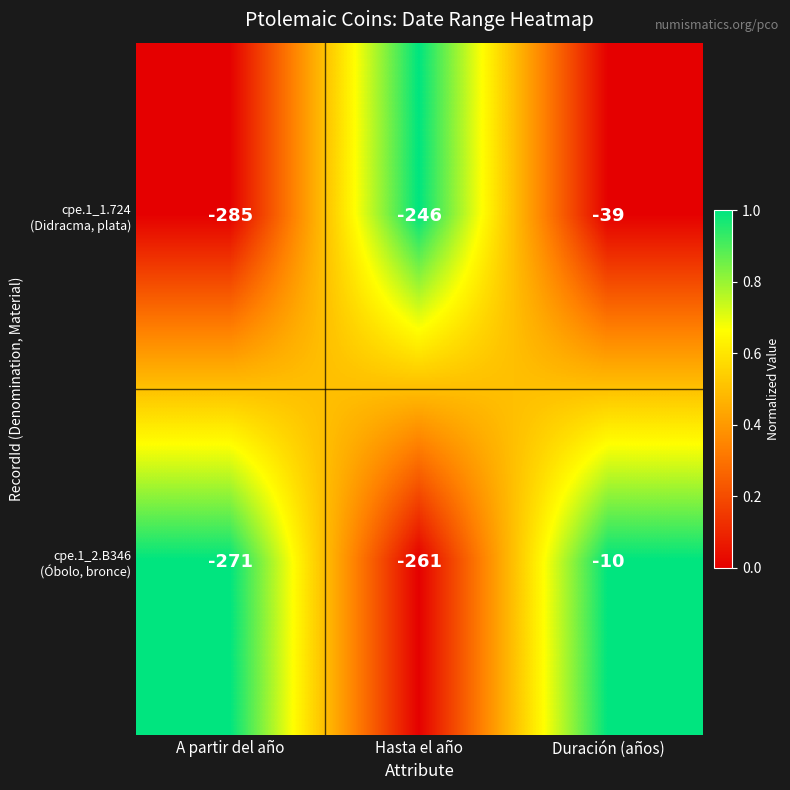

At which category does the chart reach its peak across all series?

Duración (años)